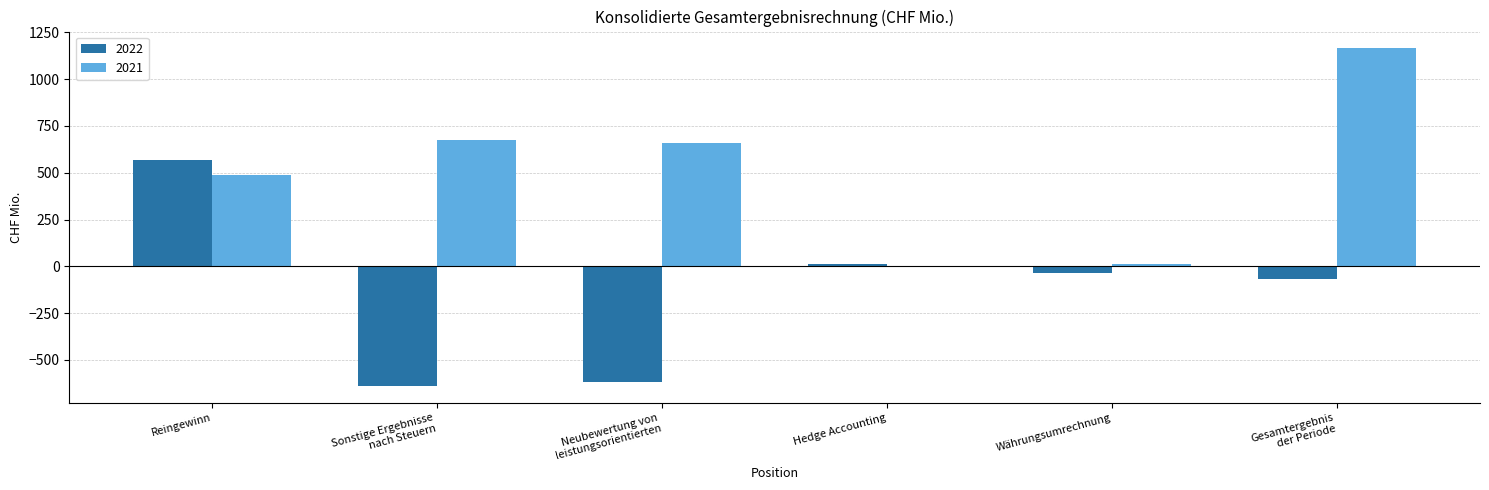

How many groups of bars are there?

6